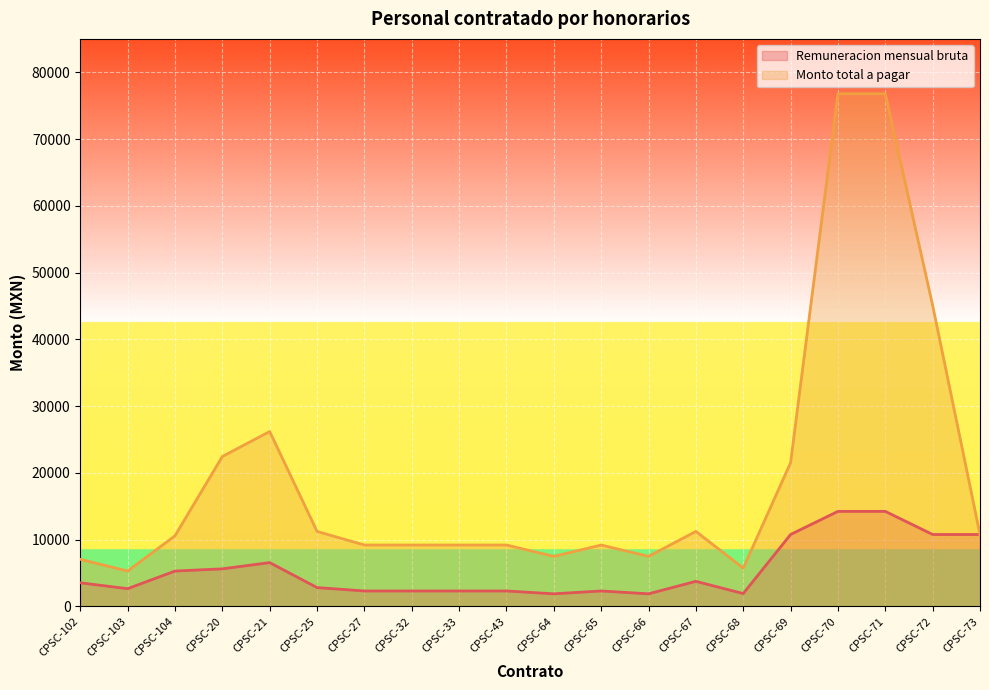

True or false: Monto total a pagar has a value of 7480.0 at CPSC-66.

True